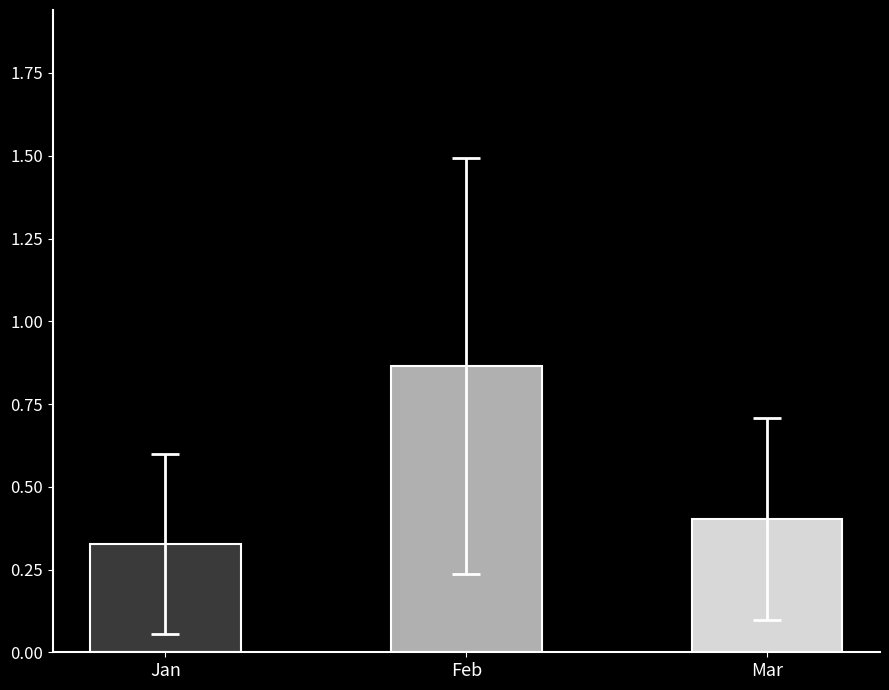

Which has a higher value, Feb or Mar?

Feb